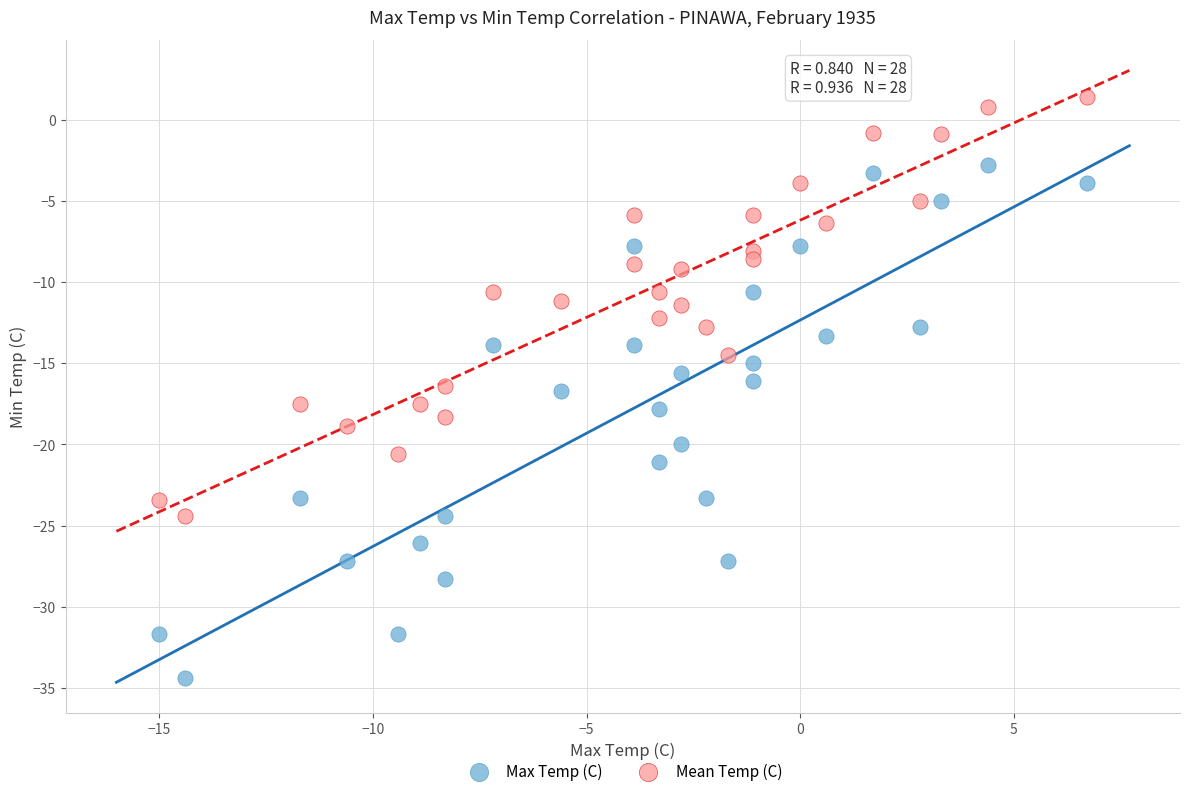

Across all data points, what is the range of Y values (max minus min)?

35.8